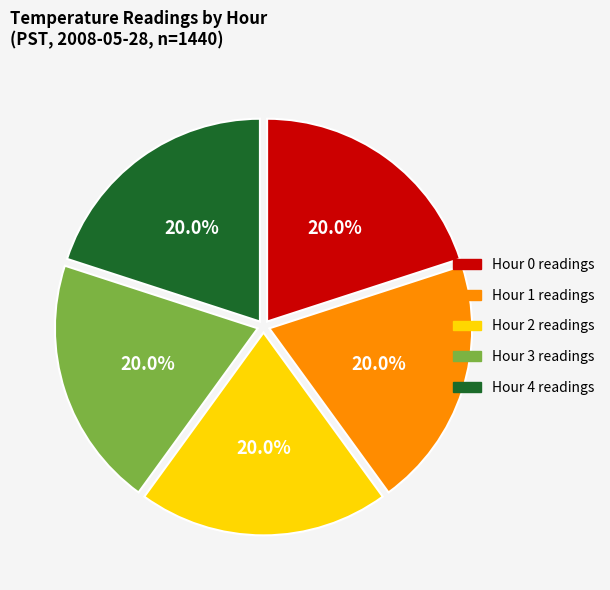

To the nearest percent, what percentage of the pie is Hour 4?

20%